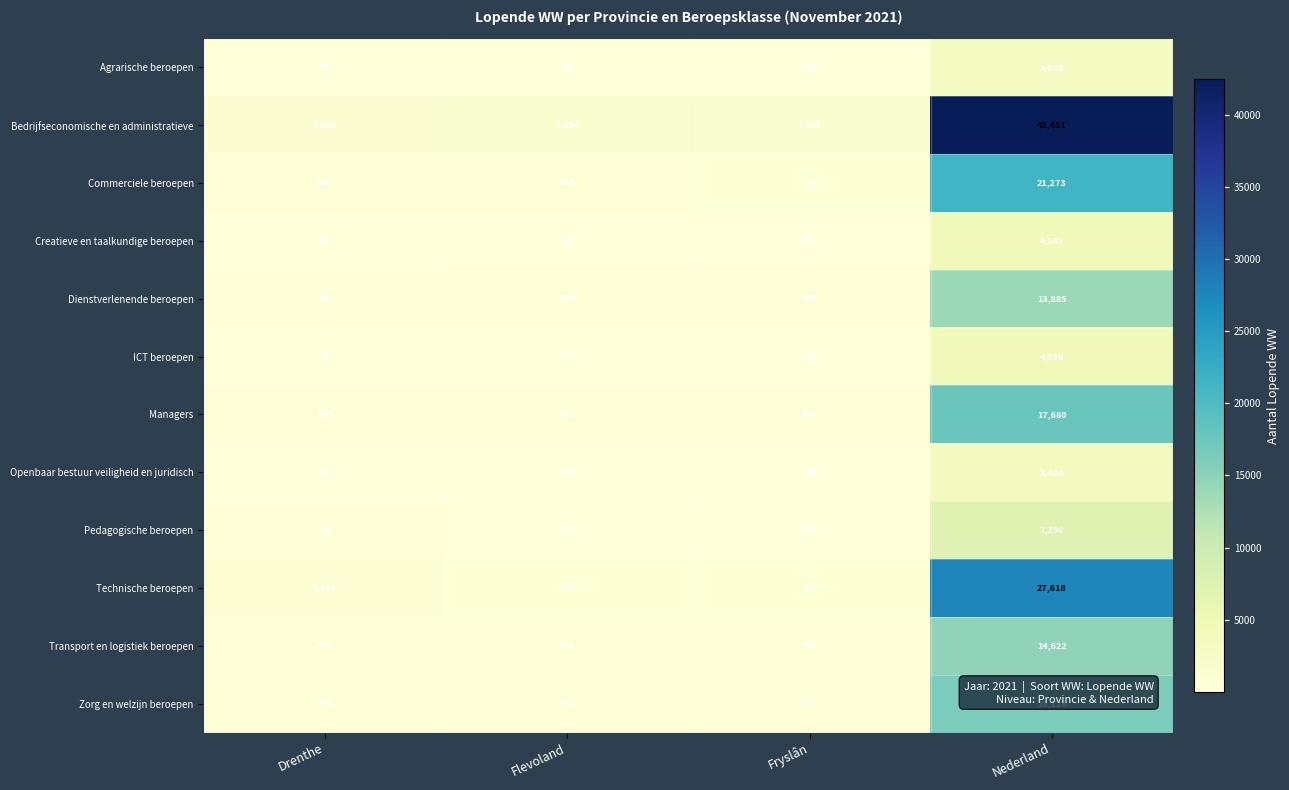

What is the sum of all ICT beroepen values?

4379